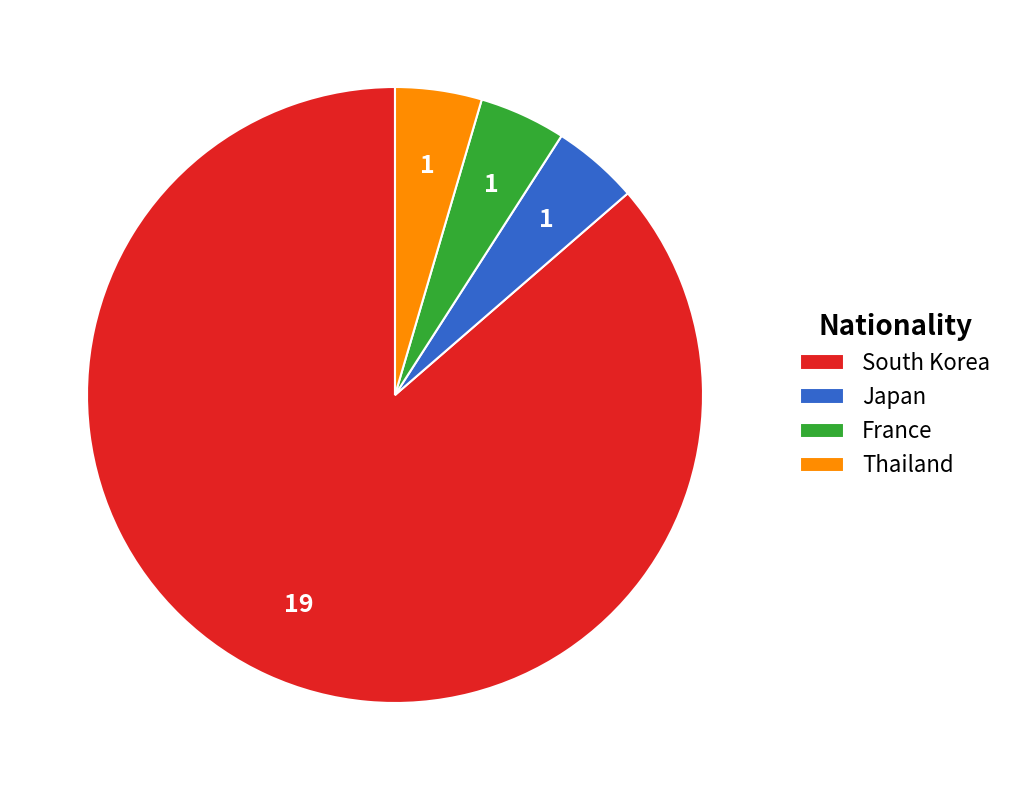

What is the largest slice in the pie chart?

South Korea